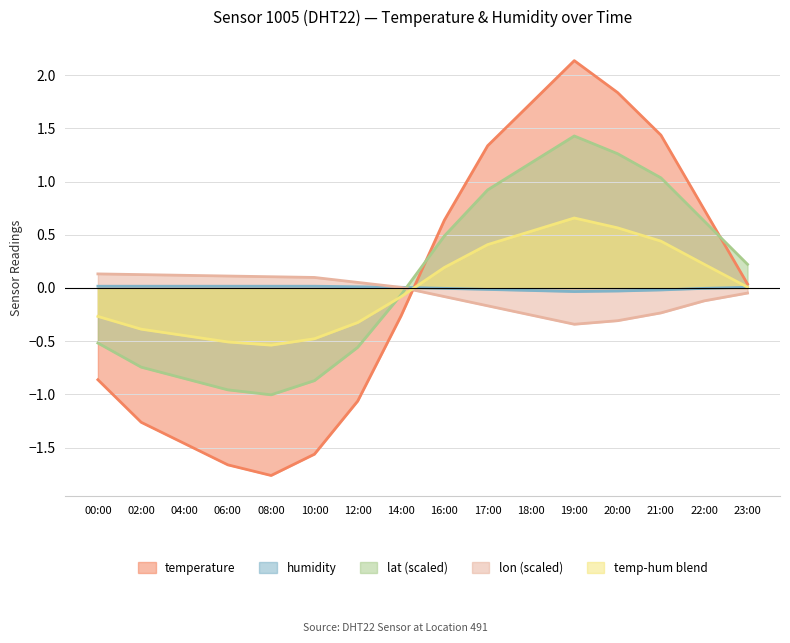

What are all the series names shown in the legend?

temperature, humidity, lat (scaled), lon (scaled), temp-hum blend